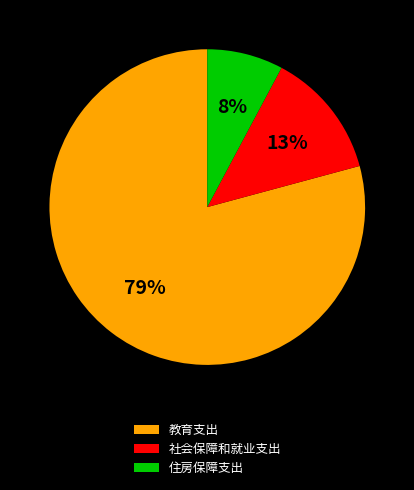

Rank the categories by value from highest to lowest.

教育支出, 社会保障和就业支出, 住房保障支出